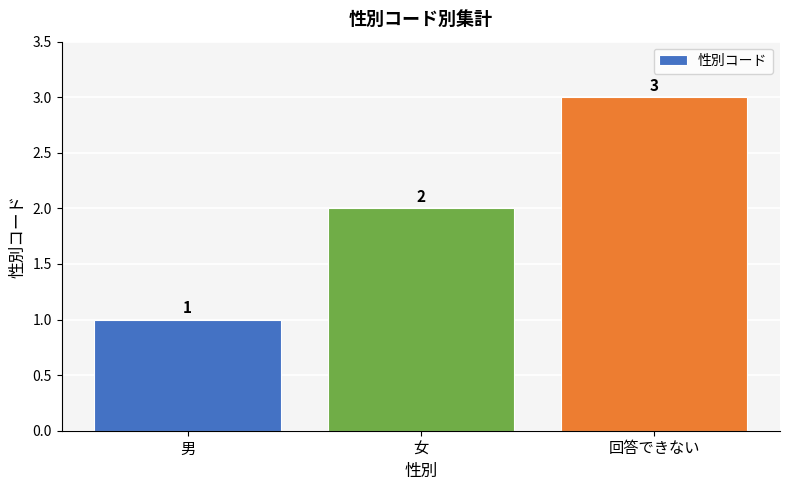

Count the values in the range 1 to 3.

3